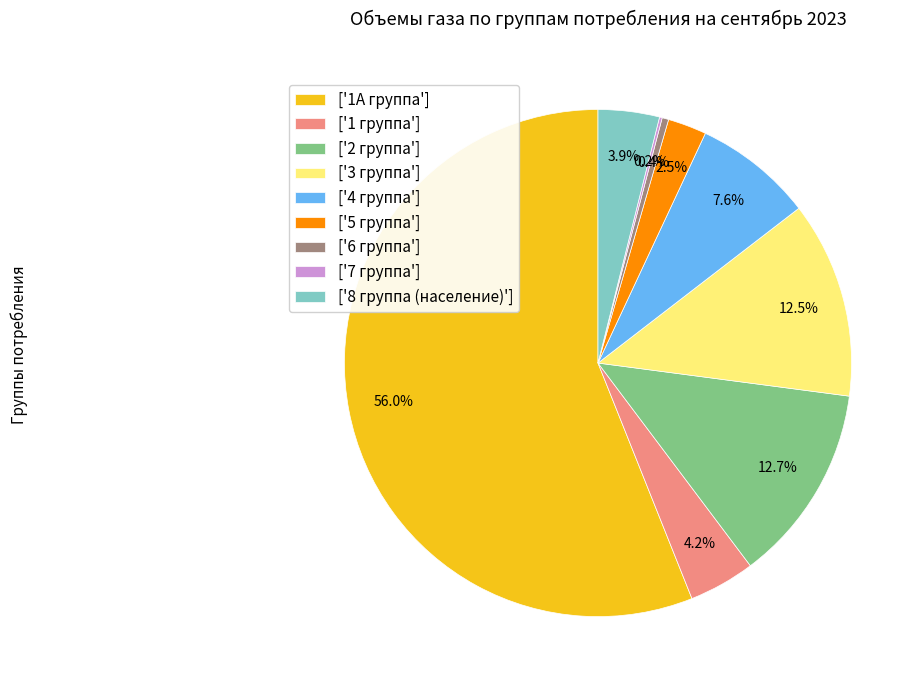

Between ['5 группа'] and ['4 группа'], which is larger?

['4 группа']